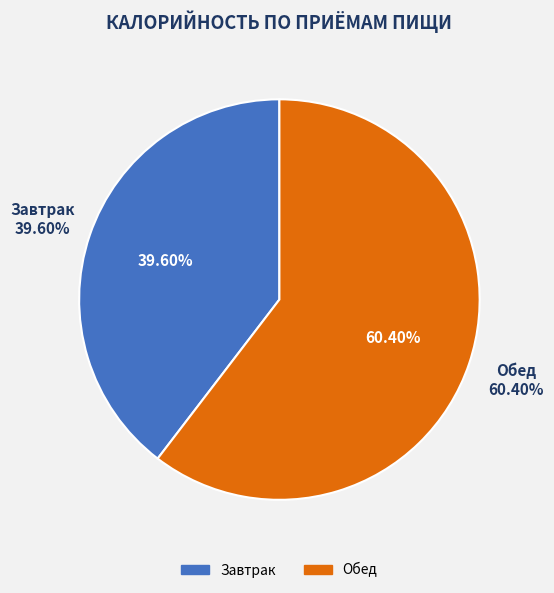

To the nearest percent, what portion does Завтрак represent?

40%